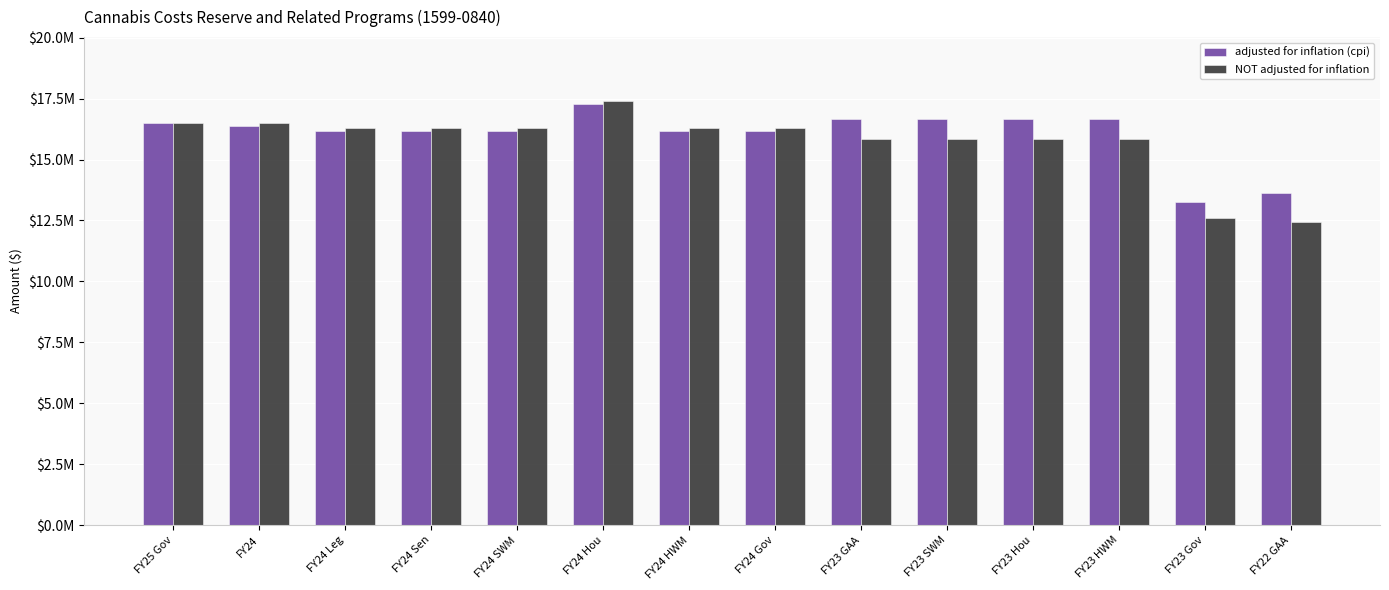

The value of adjusted for inflation (cpi) at FY24 HWM is 16169064. True or false?

True